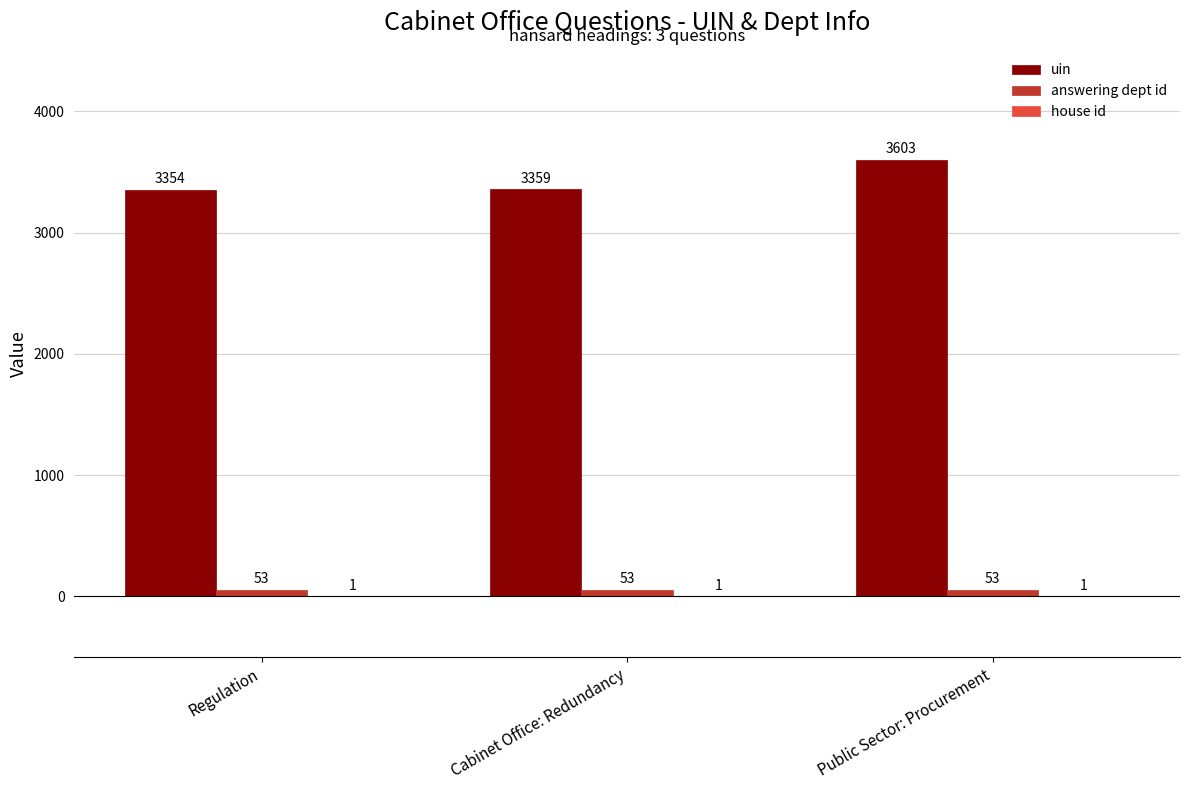

True or false: uin has a value of 1982 at Public Sector: Procurement.

False